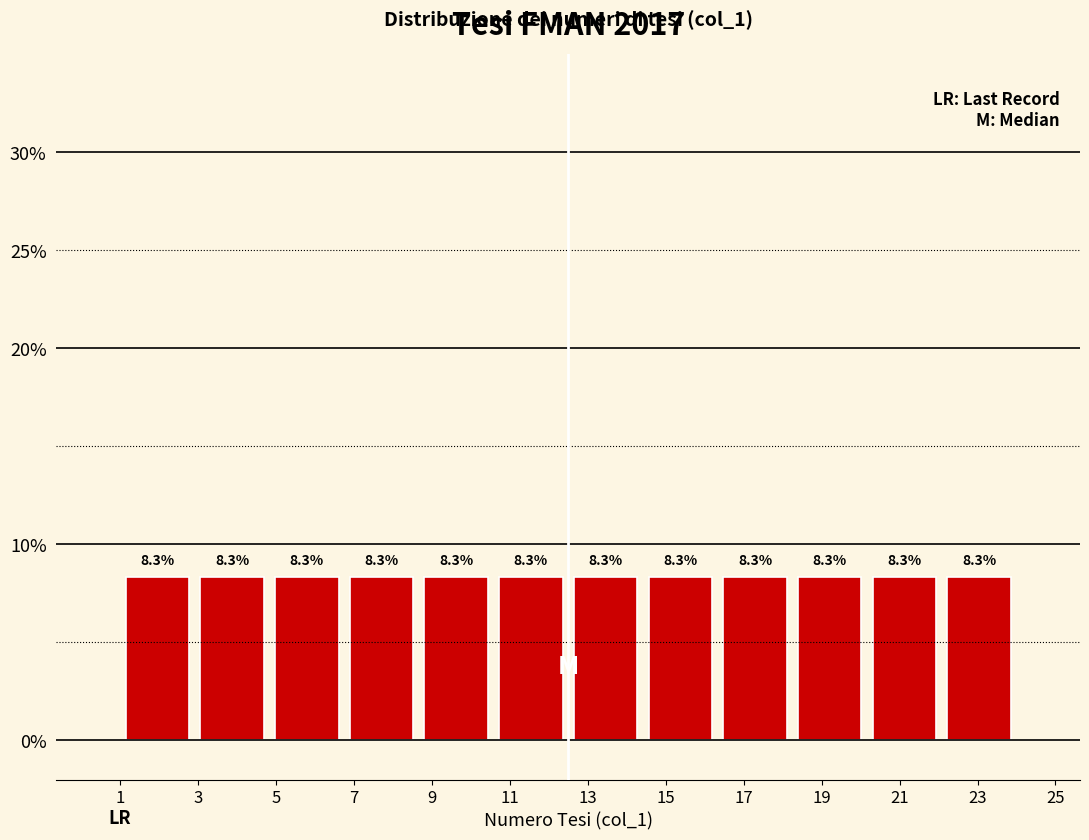

What is the height of the bar covering 1.0 to 3.0 on the x-axis? The bar edges are not printed on the chart, so give them approximately, as read against the axis.

8.3